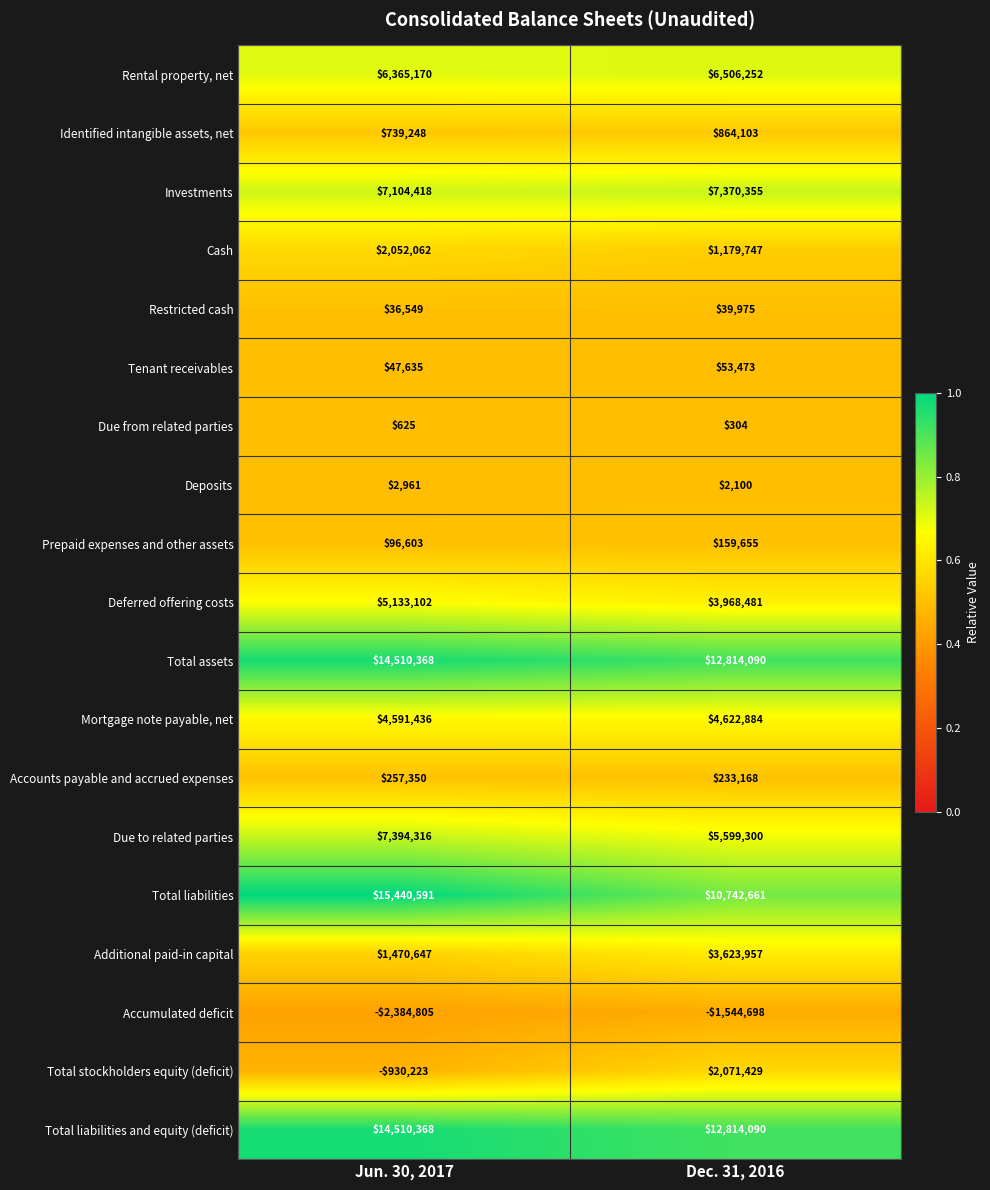

At which label is Rental property, net closest to 6435711?

Jun. 30, 2017